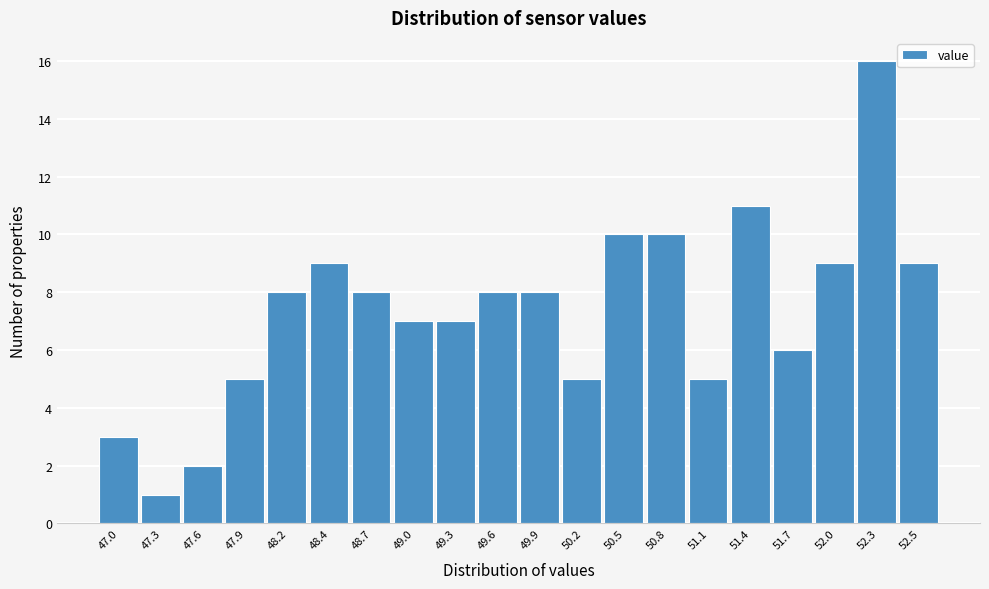

Reading left to right, what are all the values shown in this chart?

47.0=3	47.3=1	47.6=2	47.9=5	48.2=8	48.4=9	48.7=8	49.0=7	49.3=7	49.6=8	49.9=8	50.2=5	50.5=10	50.8=10	51.1=5	51.4=11	51.7=6	52.0=9	52.3=16	52.5=9